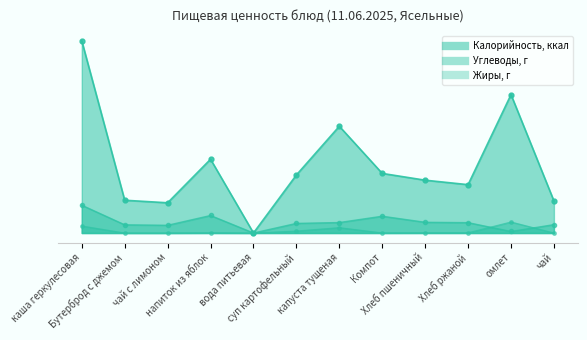

What is the difference between the maximum and minimum values in the Жиры, г series?

9.9